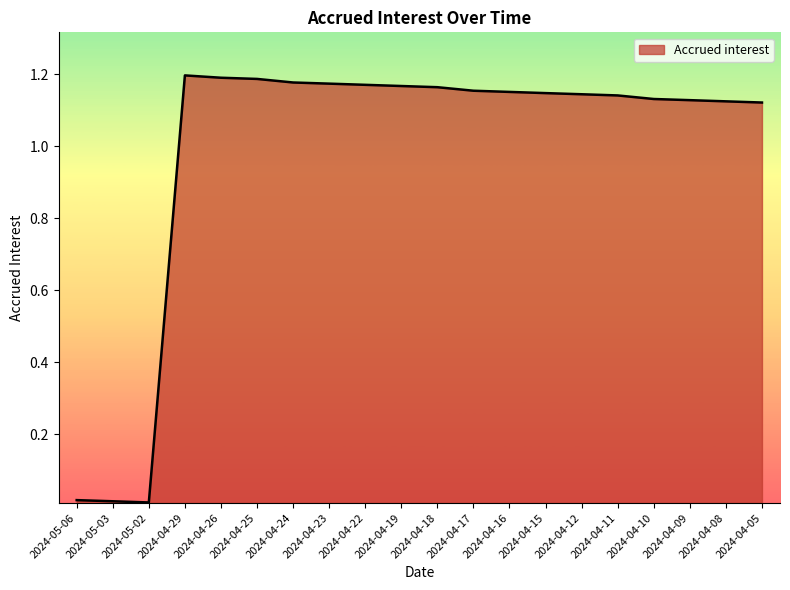

Is it true that the value at 2024-05-02 is 0.0?

True